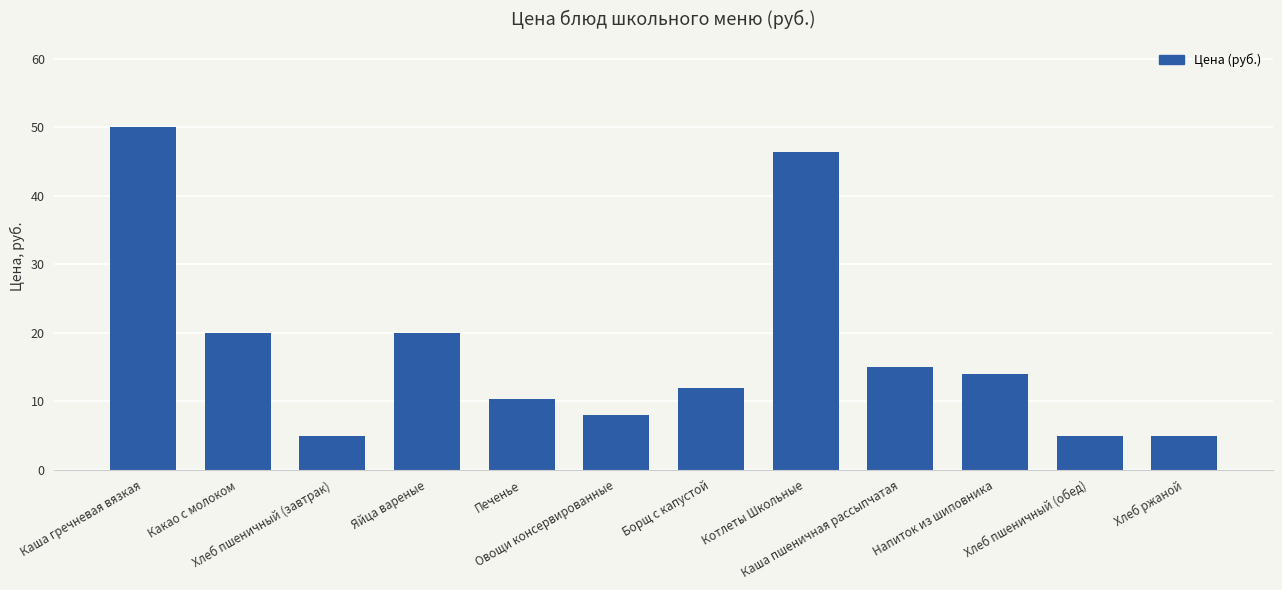

What is the difference between the second highest and minimum values?

41.4